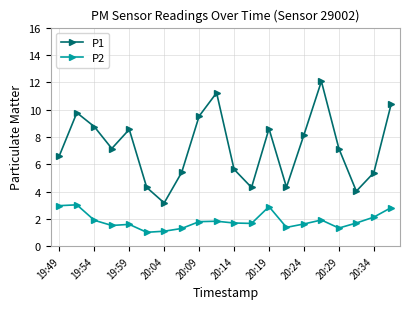

What is the maximum value shown in the chart?

12.1